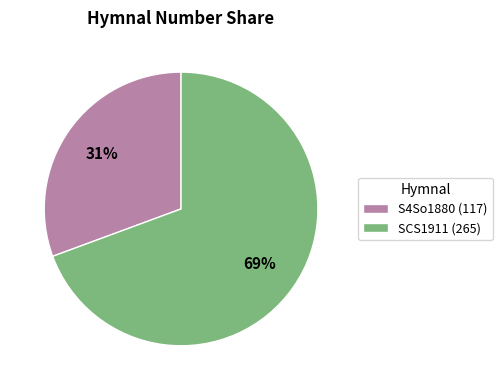

Is the sum of SCS1911 (265) and S4So1880 (117) greater than half?

Yes